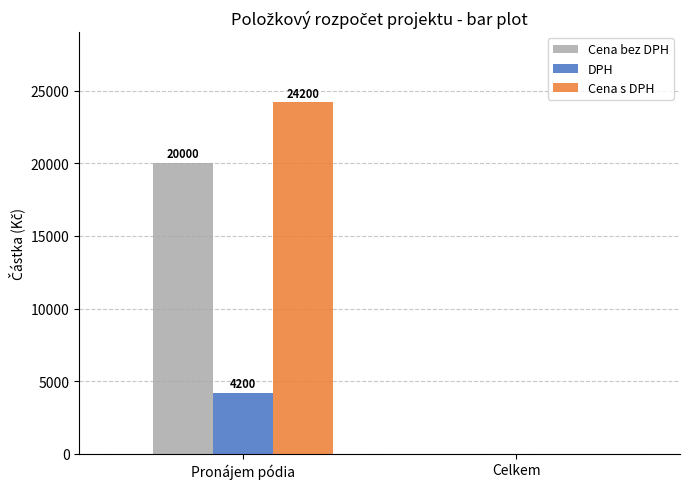

What is the sum of the Cena s DPH values at Celkem and Pronájem pódia?

24200